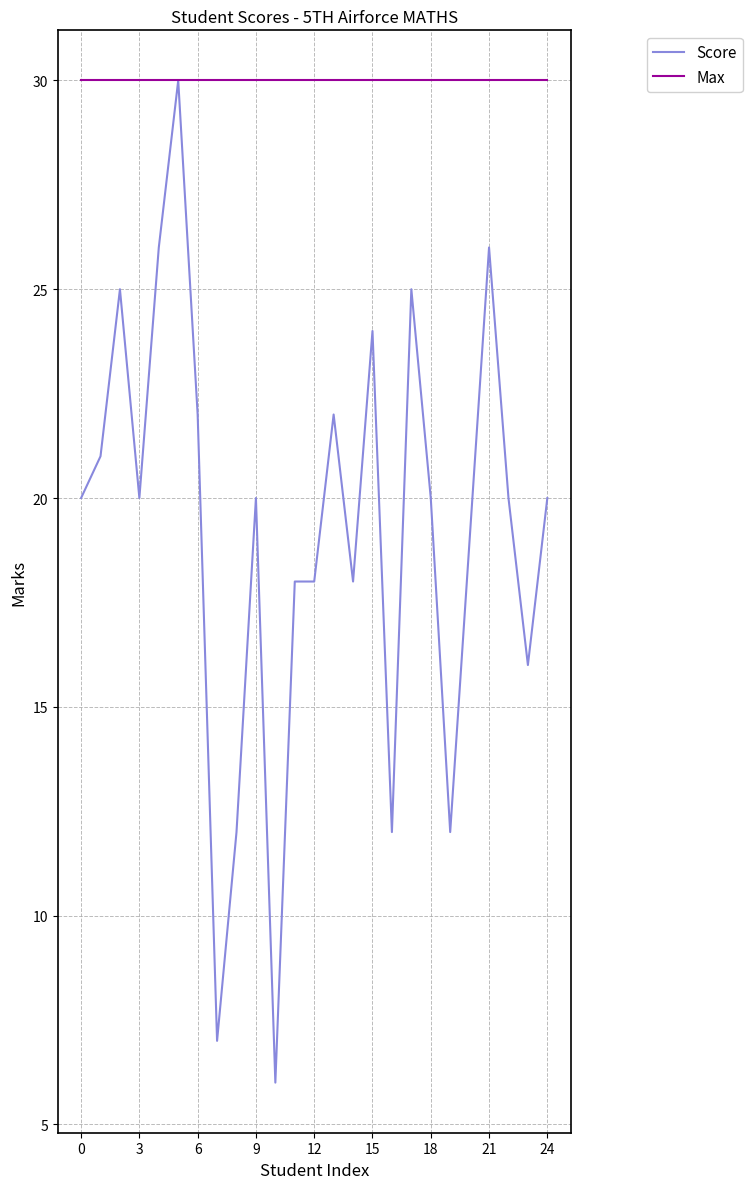

Which series has the largest range (max minus min)?

Score